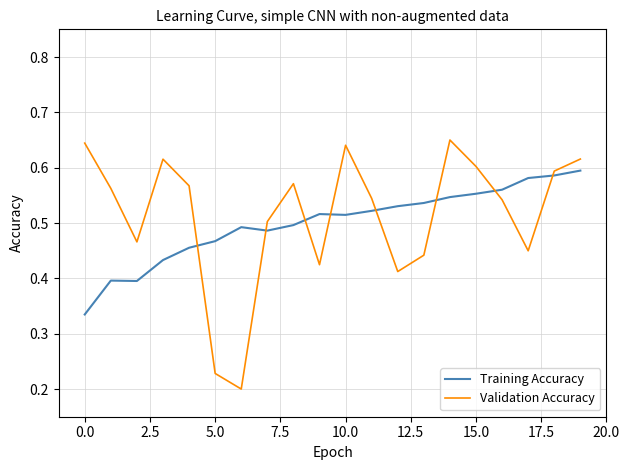

Which series has the largest range (max minus min)?

Validation Accuracy